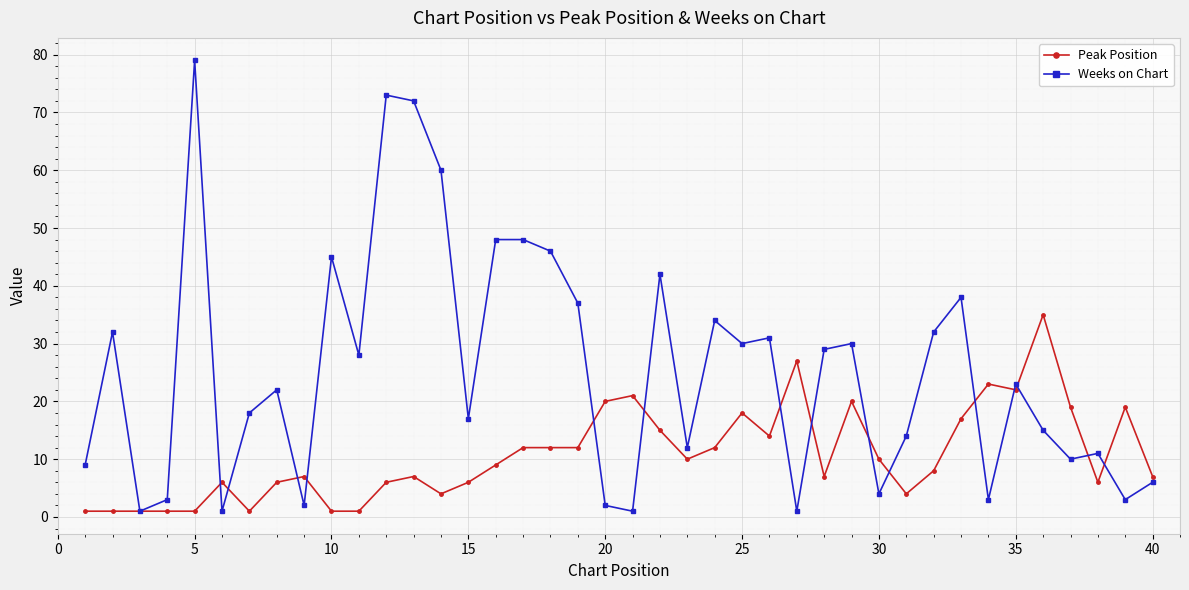

Does the chart display data point markers on the line(s)?

Yes